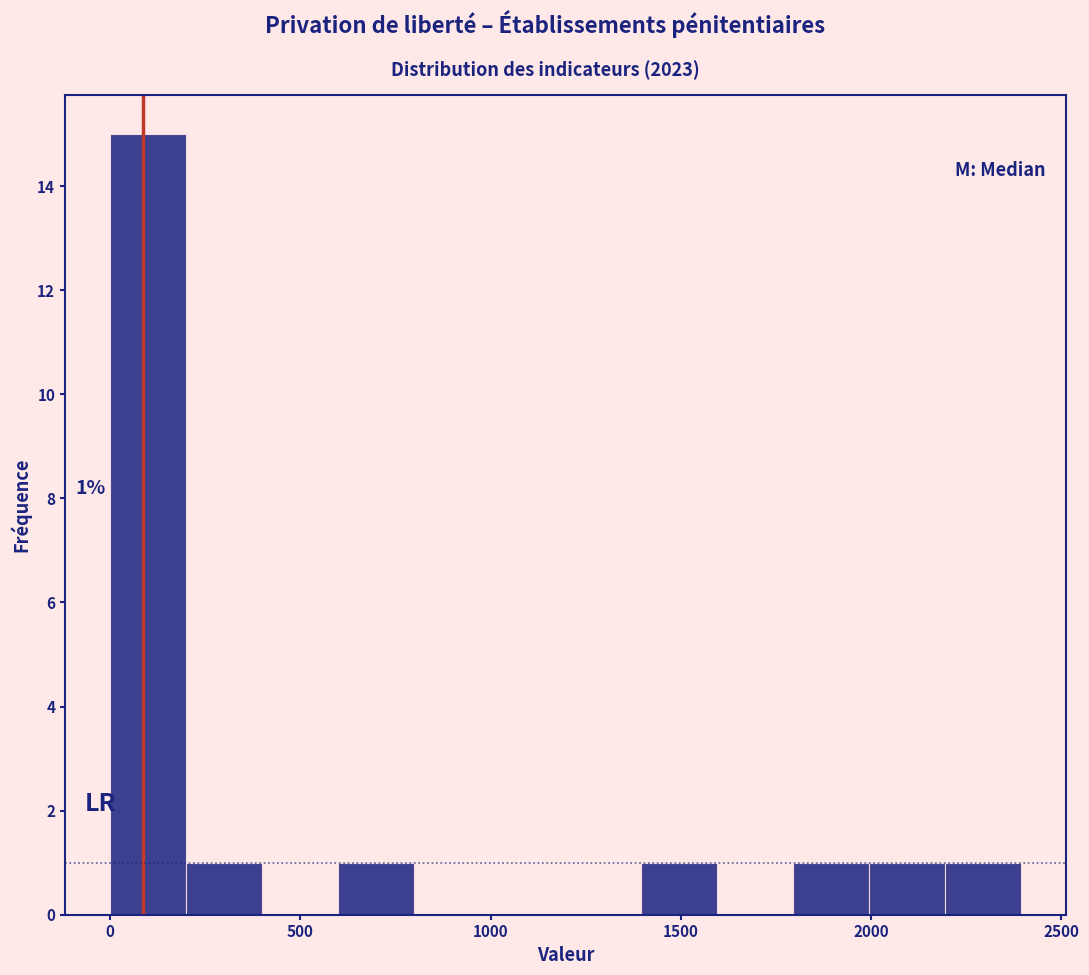

Around what value on the x-axis is the tallest bar? Give the approximate position of its centre, as read against the axis.

100